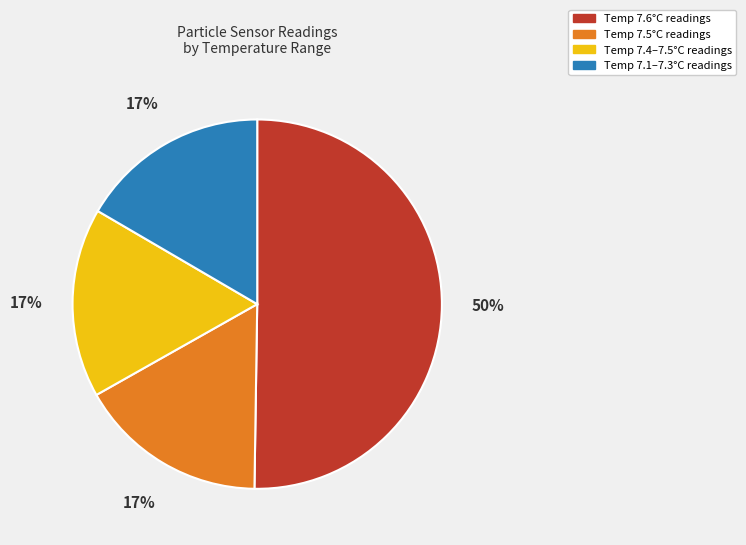

To the nearest percent, what is the average slice percentage?

25%